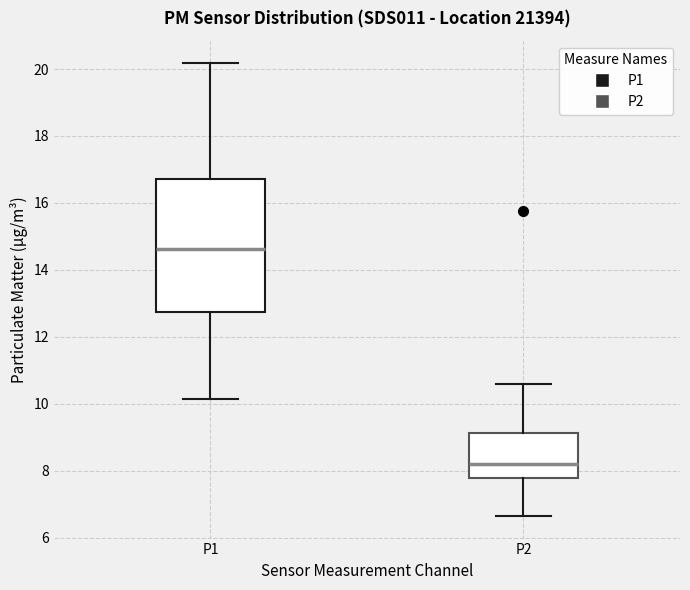

Reading left to right, read every box against the y-axis: the position of its median line, the range the box covers, and the ends of its whiskers. The values are not printed on the chart, so give them approximately, as read against the axis.

P1: median 14.6, box 12.8 to 16.8, whiskers 10.2 to 20.2
P2: median 8.2, box 7.8 to 9.2, whiskers 6.6 to 10.6